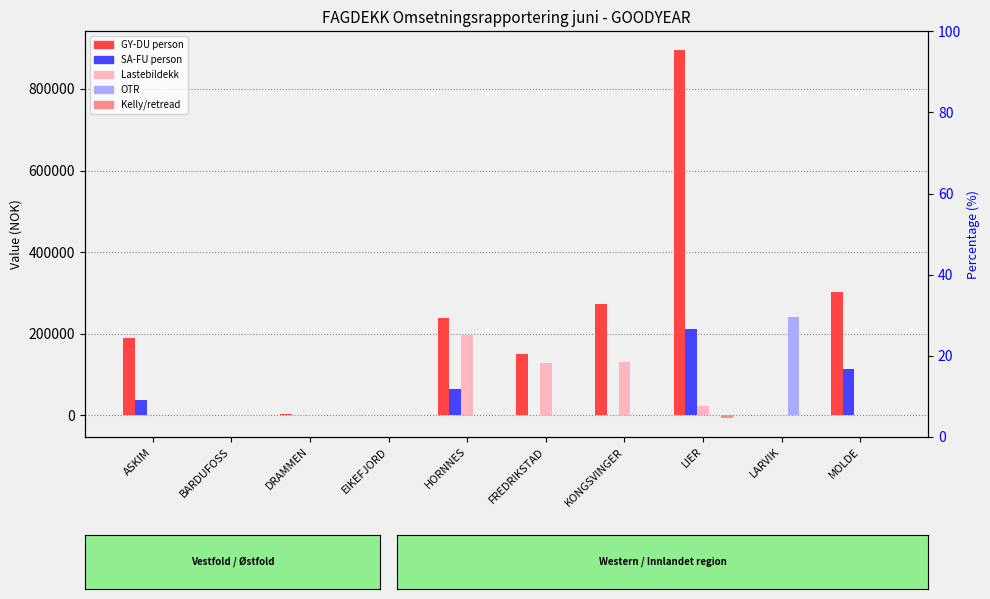

What is the spread (max minus min) of values at LIER?

904246.7